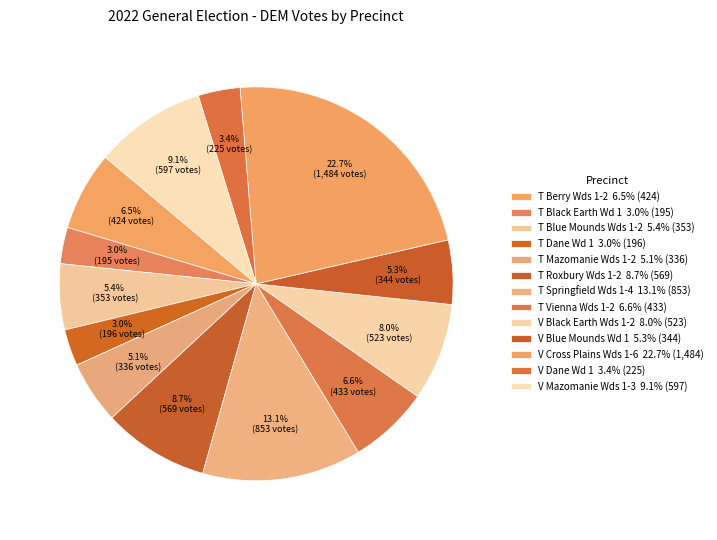

To the nearest percent, what is the difference between the largest and smallest slice percentages?

20%